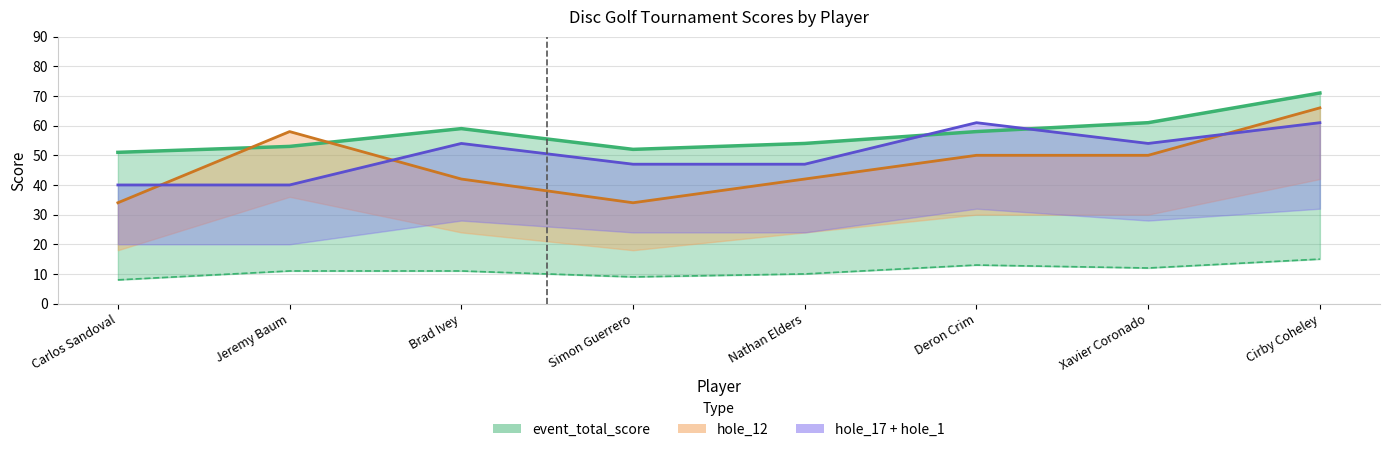

Which category has the lowest value across all series?

Carlos Sandoval